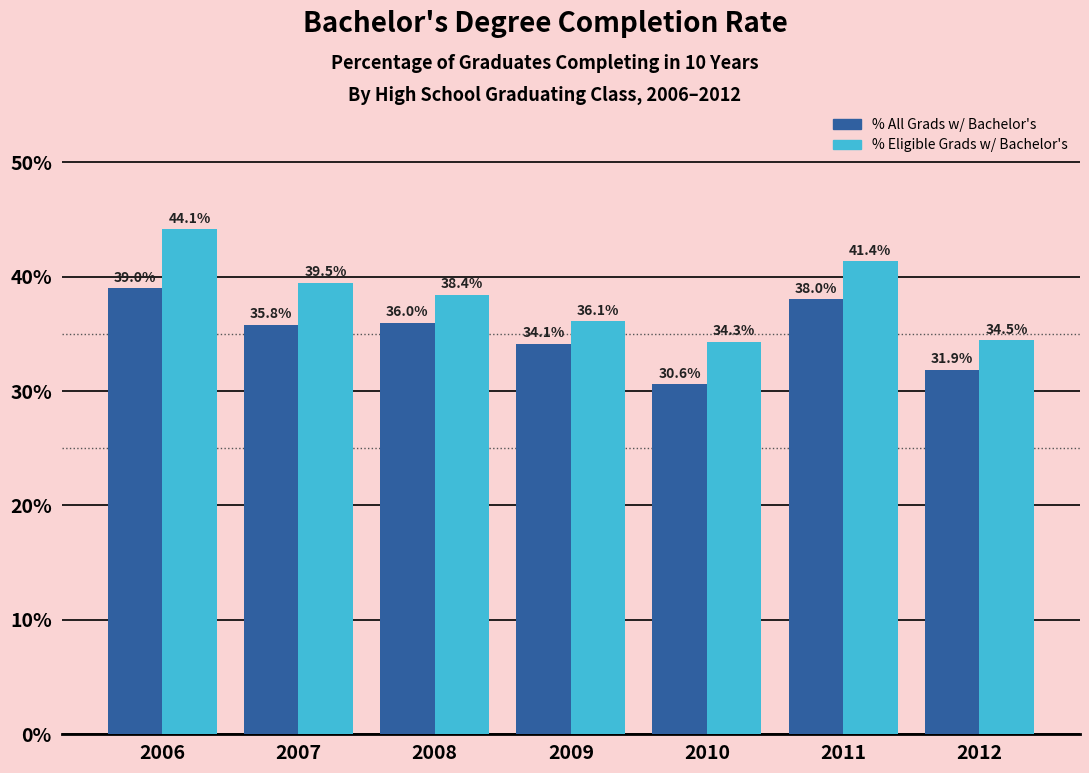

What is the difference between the highest and lowest values at 2009?

2.0